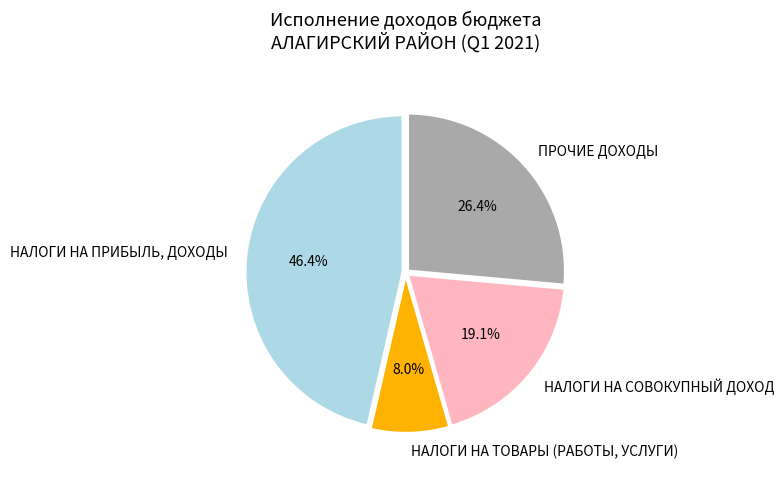

Is it true that НАЛОГИ НА ПРИБЫЛЬ, ДОХОДЫ is 32% of the pie?

False